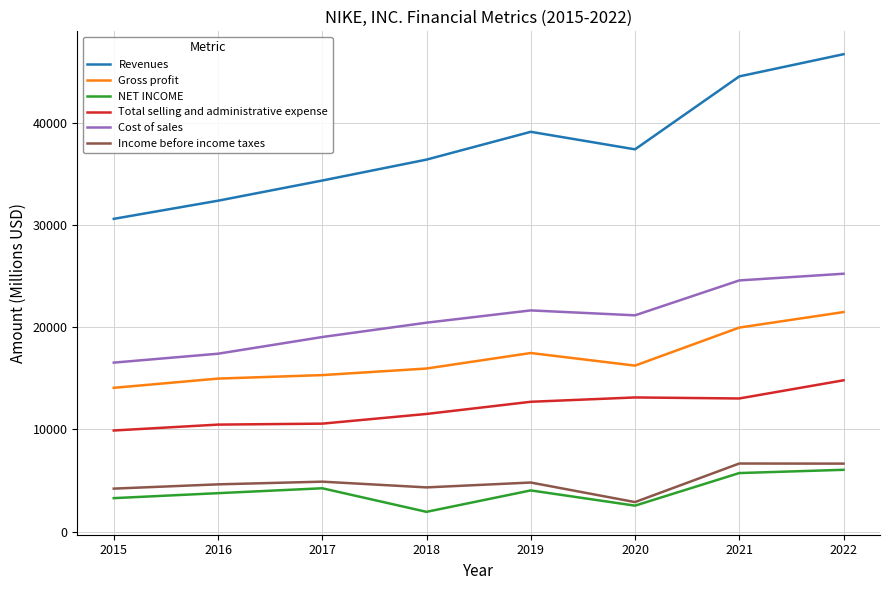

Which series has the widest spread of values?

Revenues